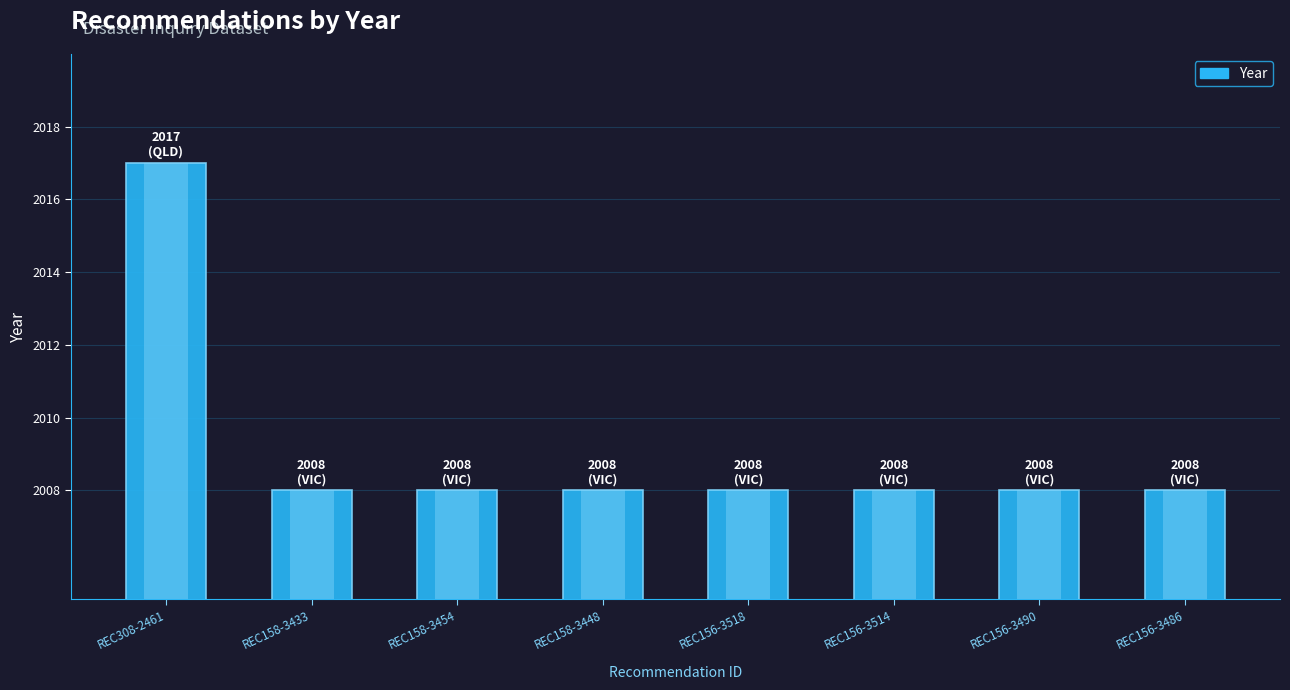

True or false: the data shows 422 at REC156-3486.

False